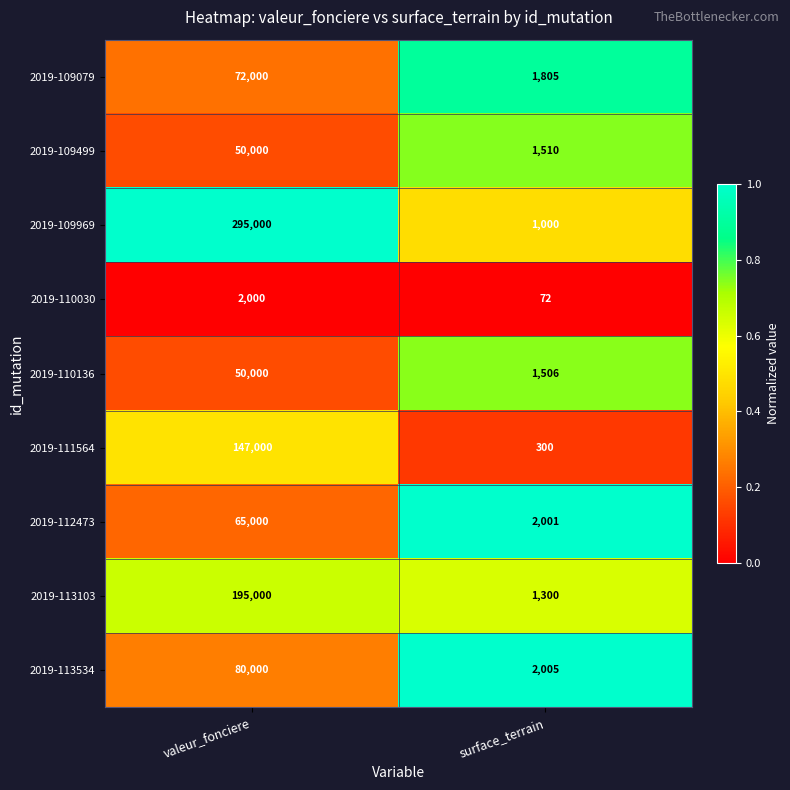

Which series changed the most between valeur_fonciere and surface_terrain?

2019-109969